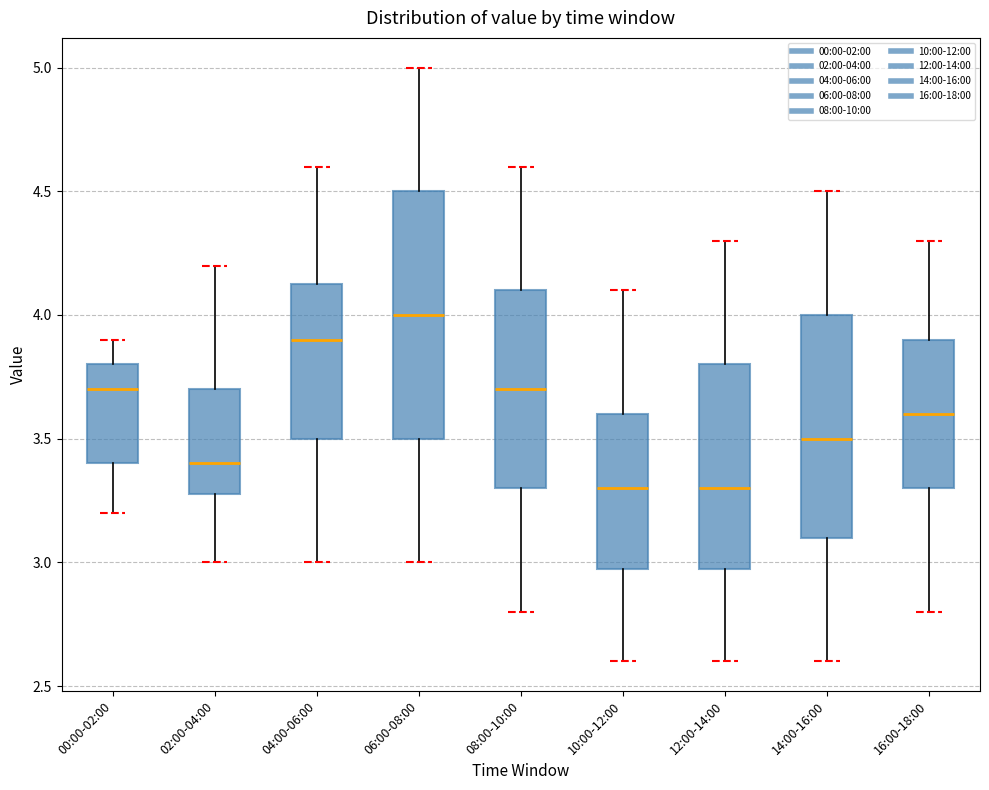

Reading left to right, read every box against the y-axis: the position of its median line, the range the box covers, and the ends of its whiskers. The values are not printed on the chart, so give them approximately, as read against the axis.

00:00-02:00: median 3.70, box 3.40 to 3.80, whiskers 3.20 to 3.90
02:00-04:00: median 3.40, box 3.30 to 3.70, whiskers 3.00 to 4.20
04:00-06:00: median 3.90, box 3.50 to 4.15, whiskers 3.00 to 4.60
06:00-08:00: median 4.00, box 3.50 to 4.50, whiskers 3.00 to 5.00
08:00-10:00: median 3.70, box 3.30 to 4.10, whiskers 2.80 to 4.60
10:00-12:00: median 3.30, box 3.00 to 3.60, whiskers 2.60 to 4.10
12:00-14:00: median 3.30, box 3.00 to 3.80, whiskers 2.60 to 4.30
14:00-16:00: median 3.50, box 3.10 to 4.00, whiskers 2.60 to 4.50
16:00-18:00: median 3.60, box 3.30 to 3.90, whiskers 2.80 to 4.30